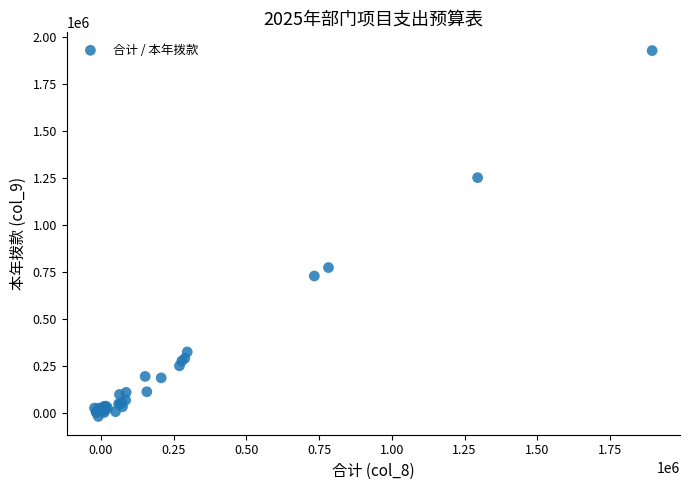

What Y value in the scatter plot is closest to 955715?

774847.9